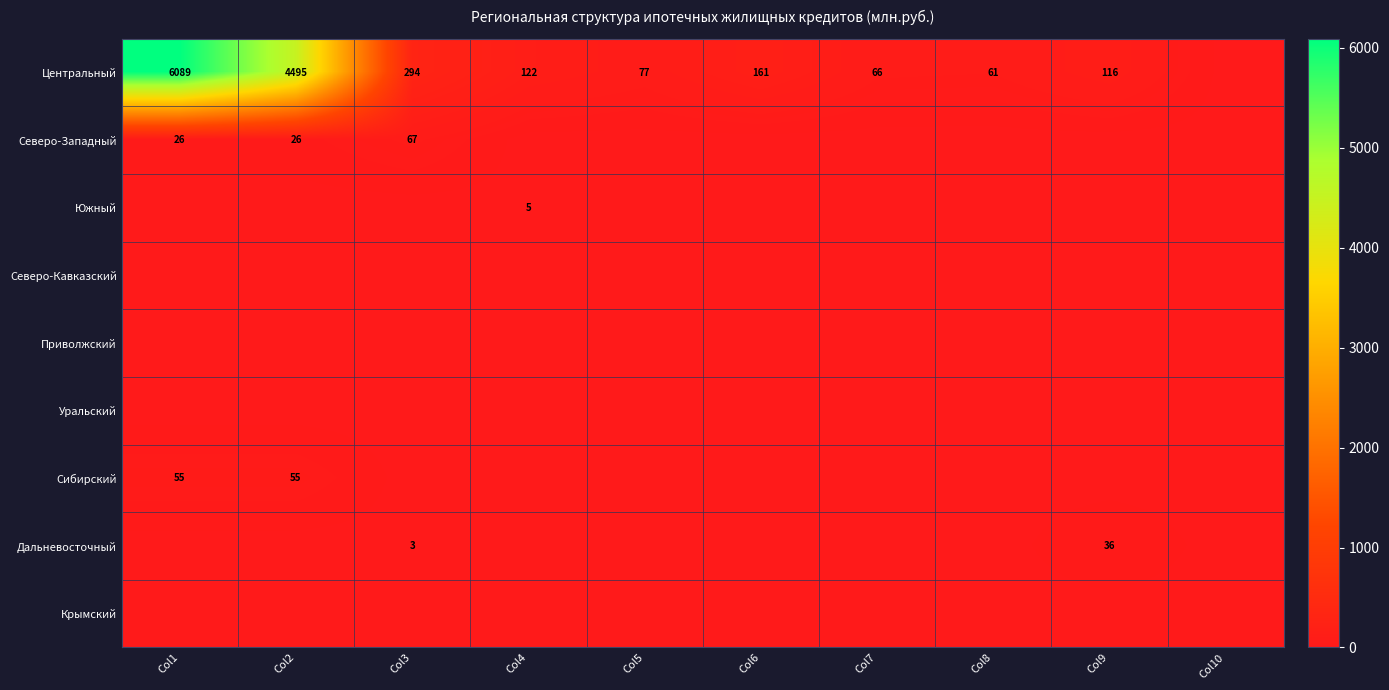

True or false: Центральный has a value of 77 at Col5.

True